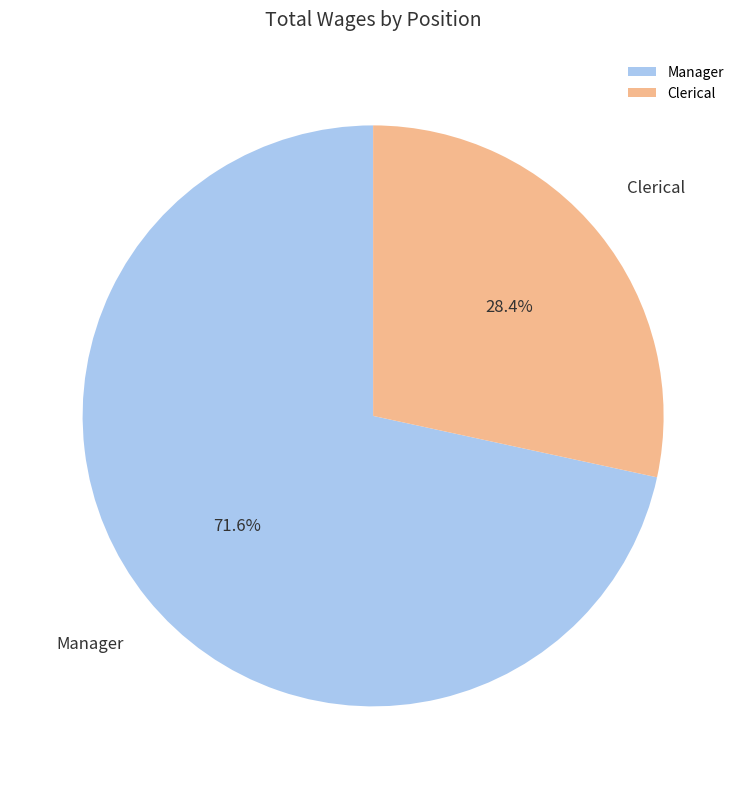

Is Clerical the majority of the pie?

No